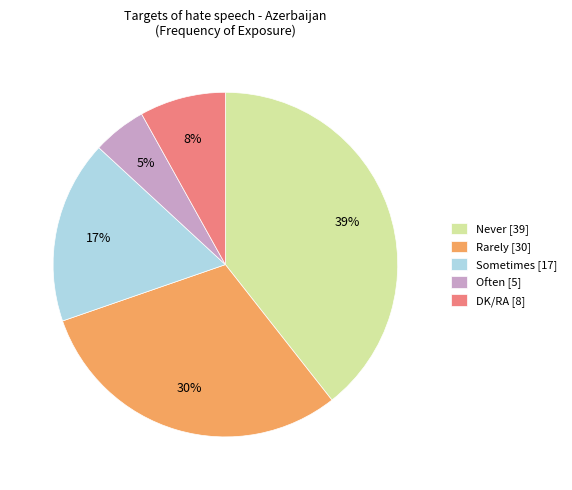

Do Never [39] and Often [5] together represent more than half of the pie?

No